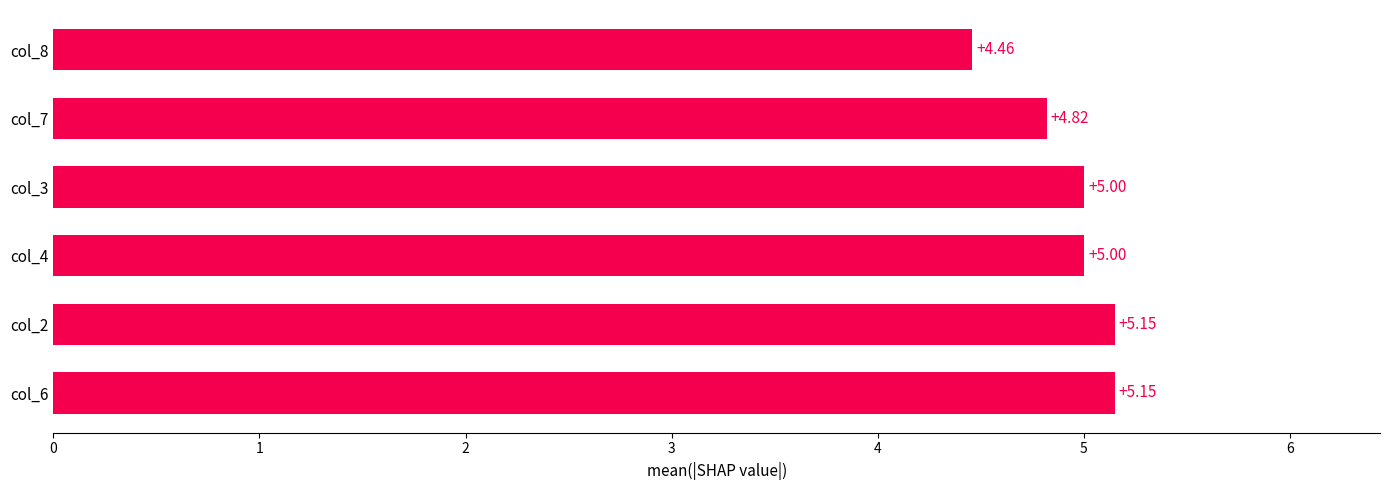

Does the chart contain stacked bars?

No